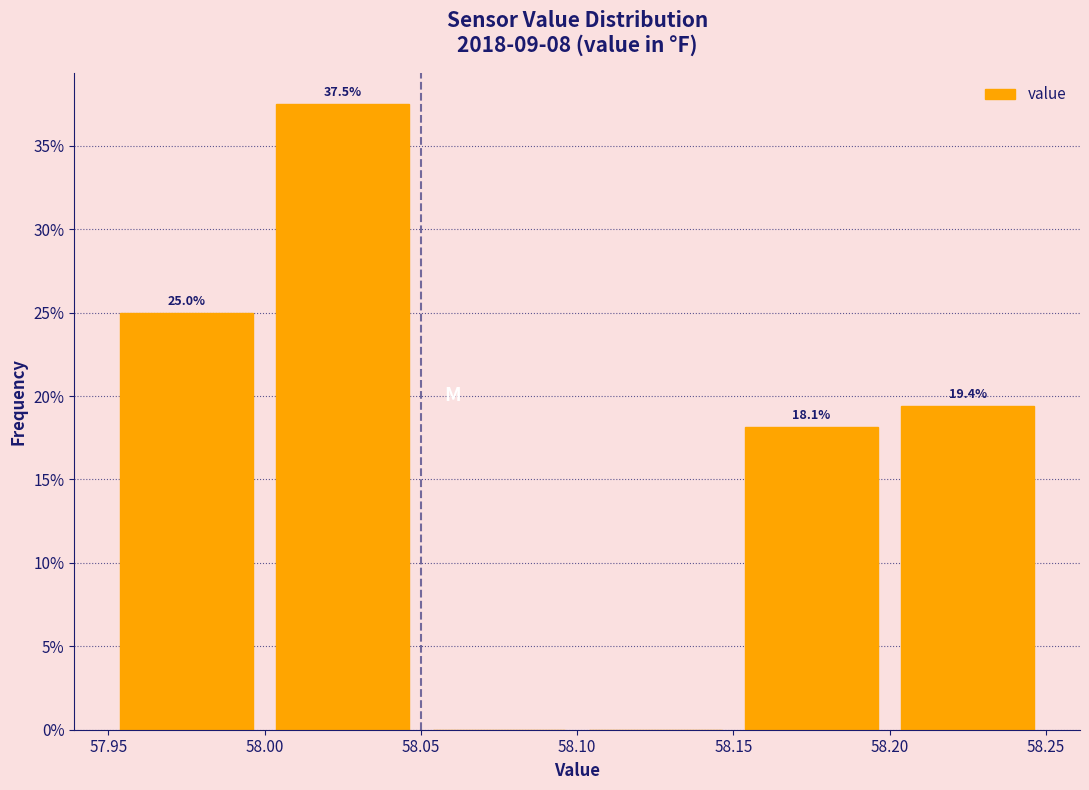

Over which range of the x-axis is the bar tallest?

58.00 to 58.05